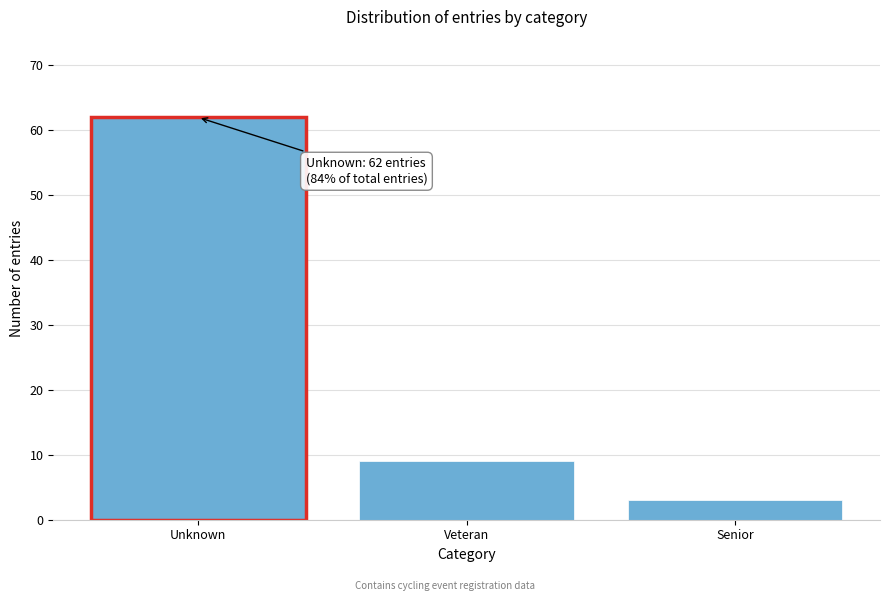

Reading left to right, list all the values displayed in this chart.

Unknown=62	Veteran=9	Senior=3